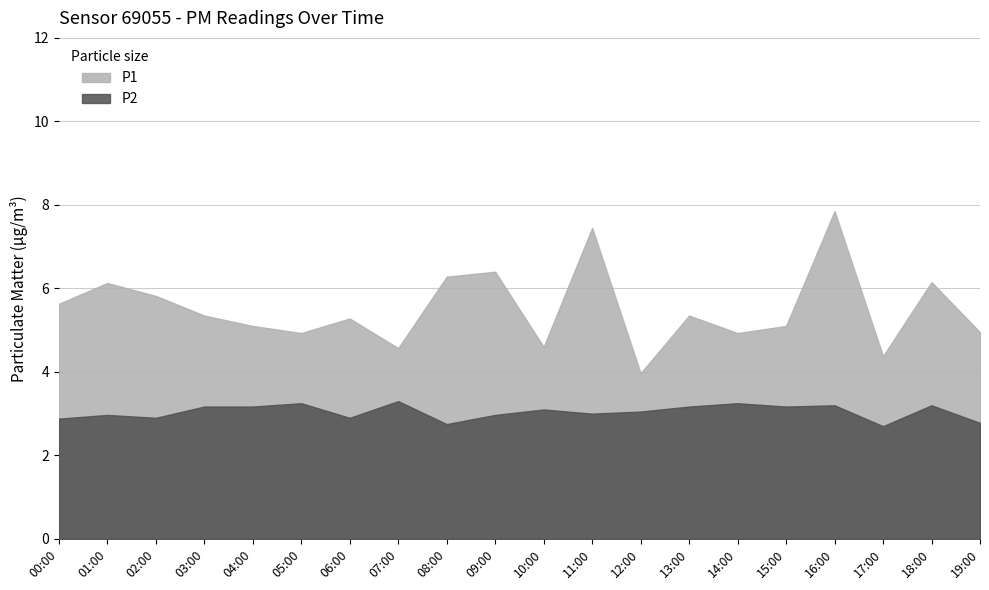

What is the value of the P1 point at the 18th from the left?

4.4